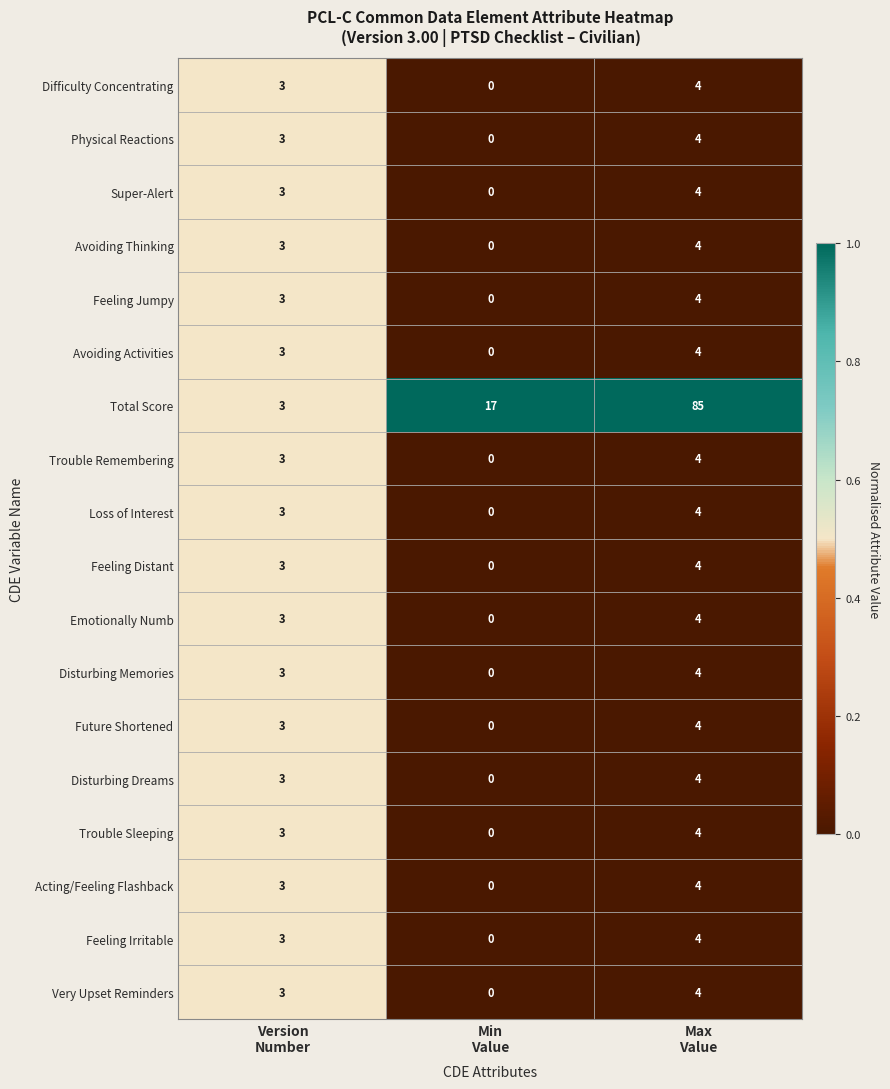

Which series has the largest range (max minus min)?

Total Score